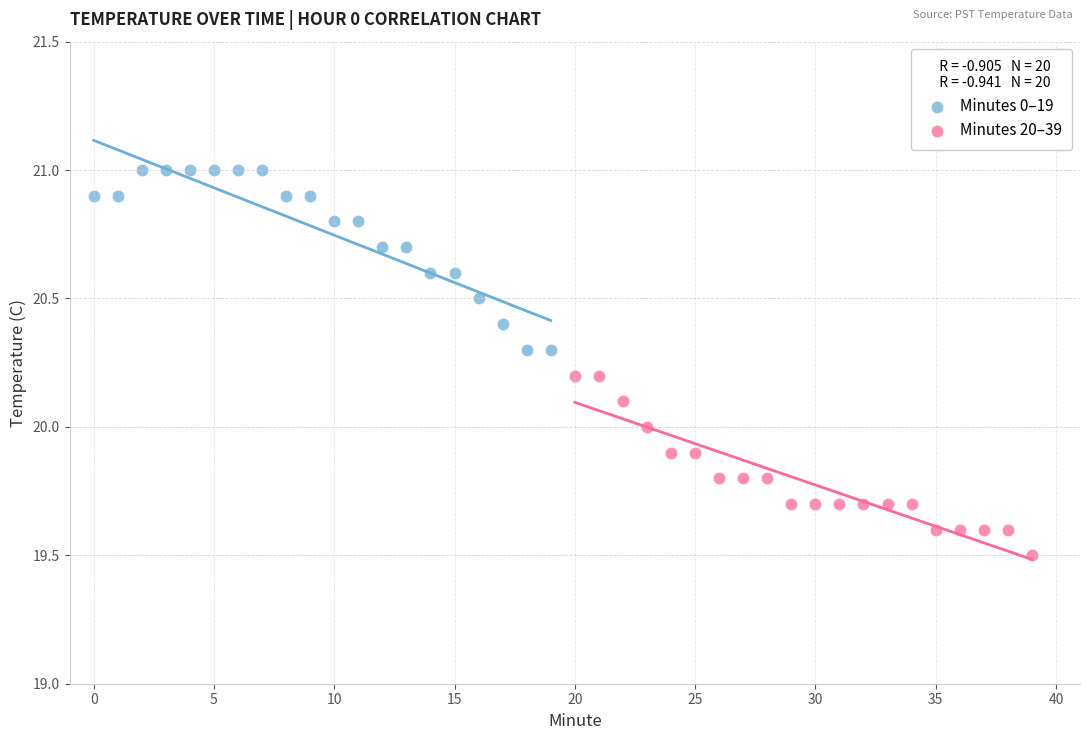

What are all the series names shown in the legend?

Minutes 0–19, Minutes 20–39